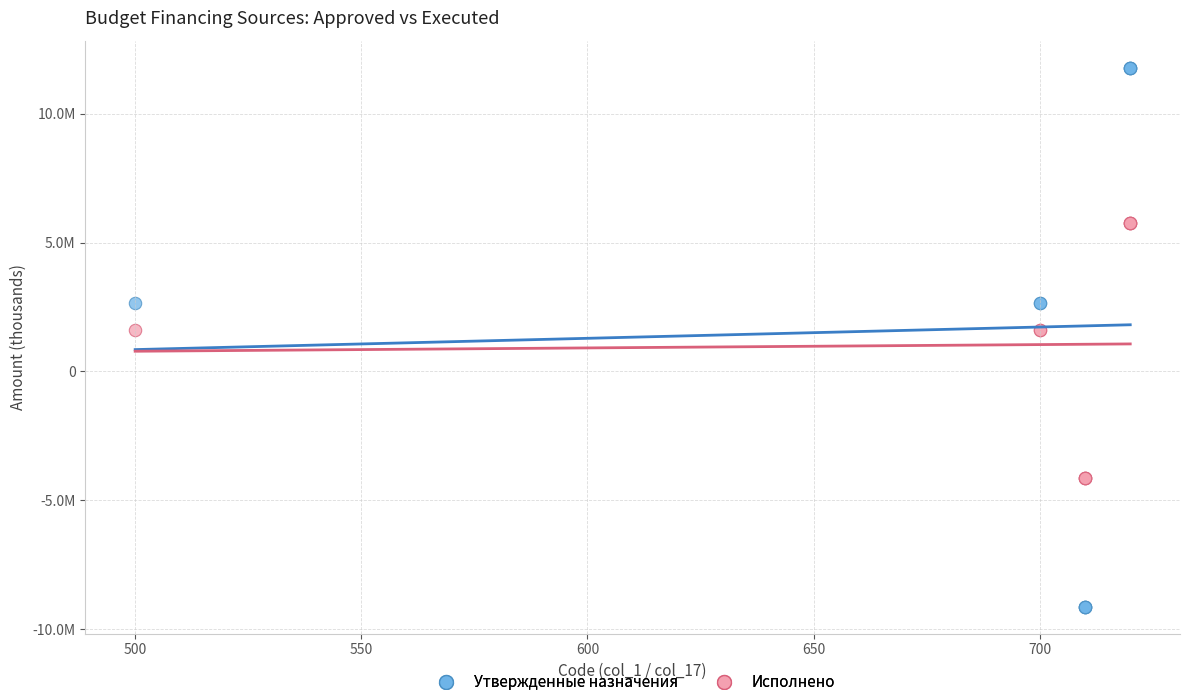

What are all the series names shown in the legend?

Утвержденные назначения, Исполнено